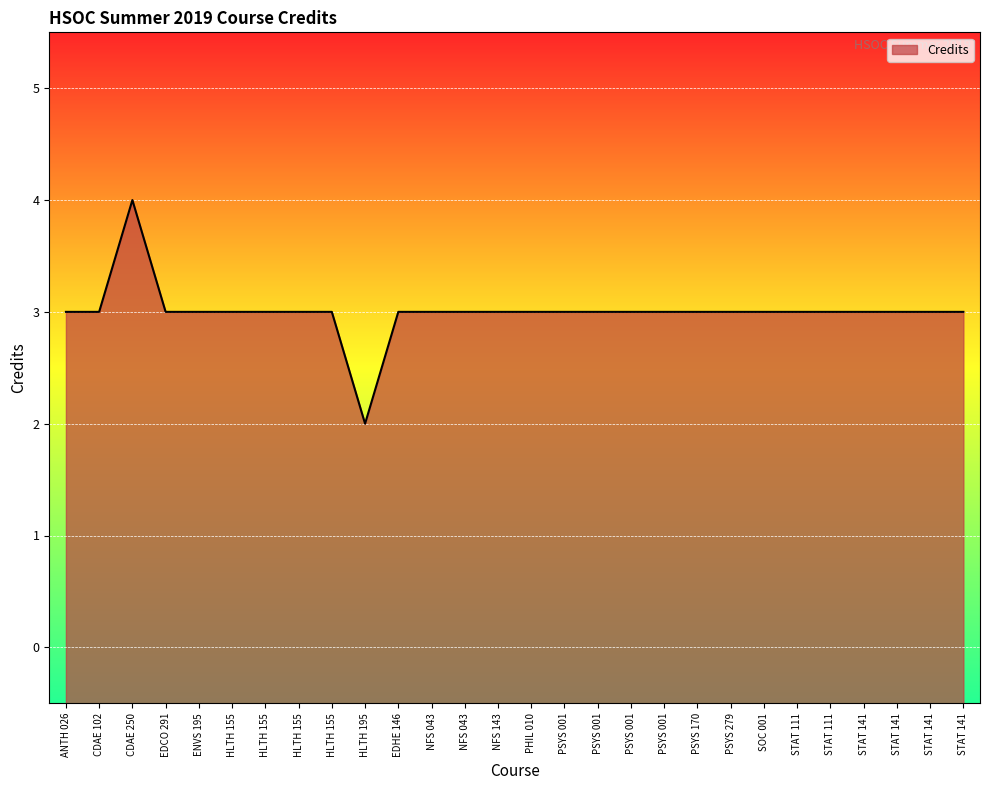

List the labels in order of value, largest first.

CDAE 250, ANTH 026, CDAE 102, EDCO 291, ENVS 195, HLTH 155, HLTH 155, HLTH 155, HLTH 155, EDHE 146, NFS 043, NFS 043, NFS 143, PHIL 010, PSYS 001, PSYS 001, PSYS 001, PSYS 001, PSYS 170, PSYS 279, SOC 001, STAT 111, STAT 111, STAT 141, STAT 141, STAT 141, STAT 141, HLTH 195